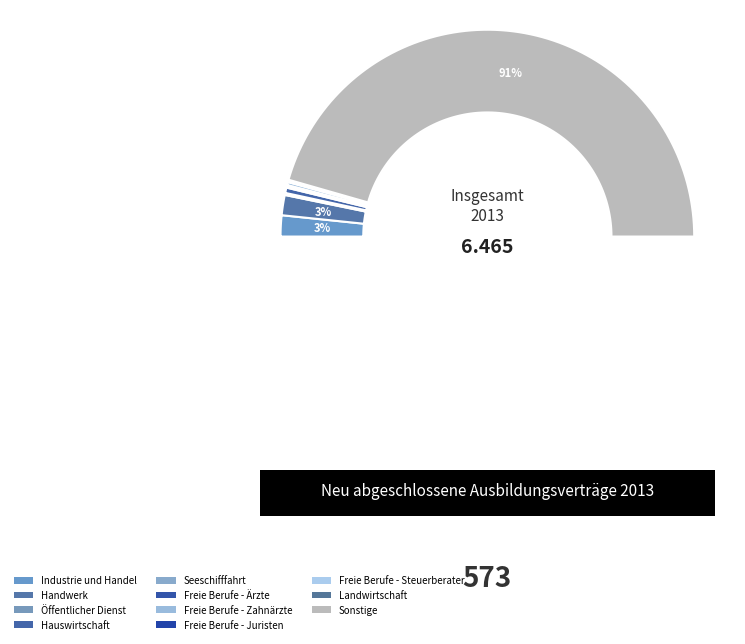

What is the smallest slice in the pie chart?

Freie Berufe - Juristen